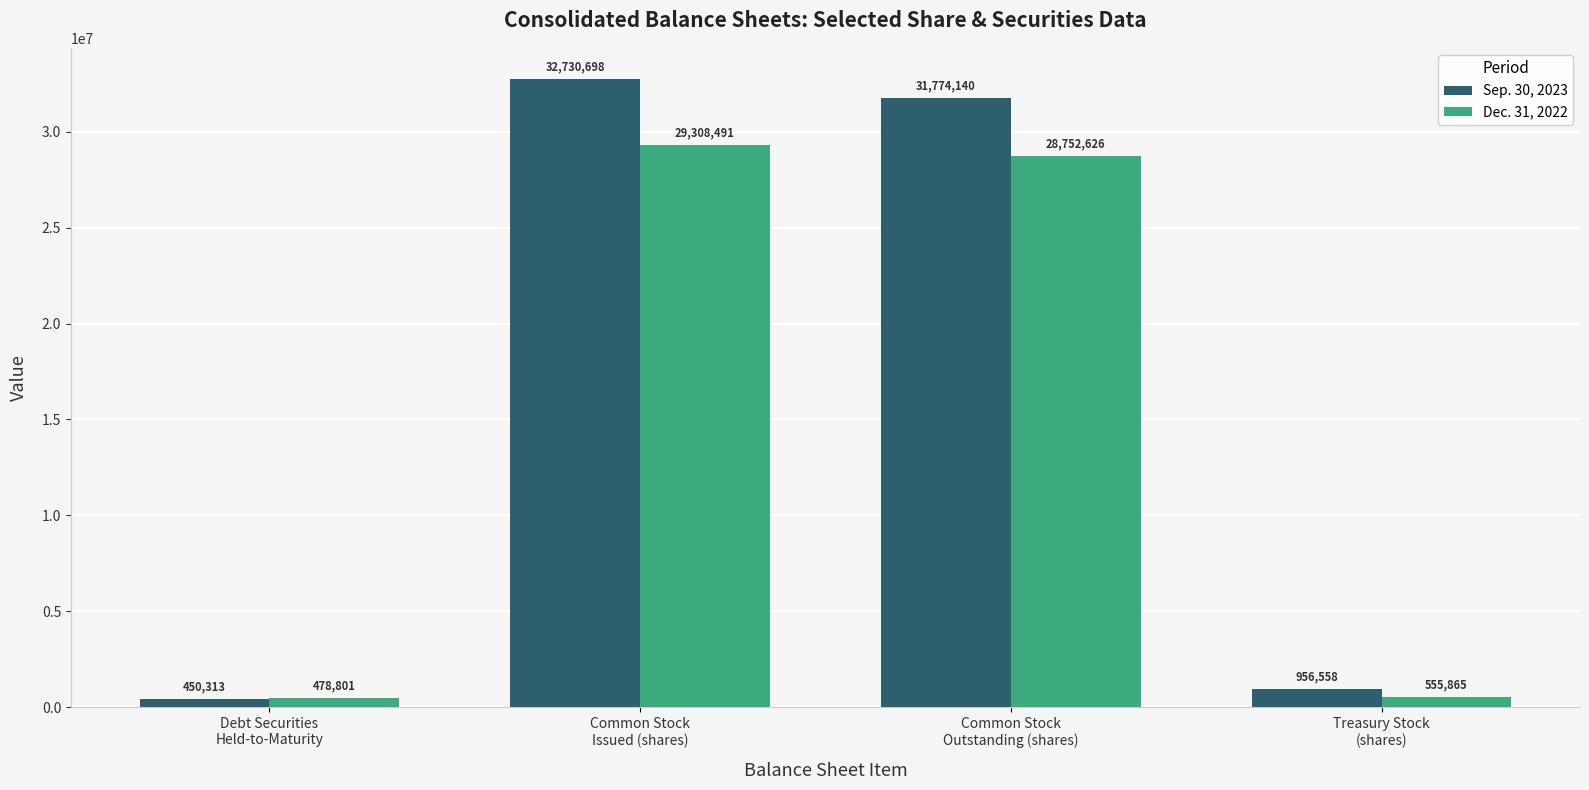

How many series are shown in this chart?

2